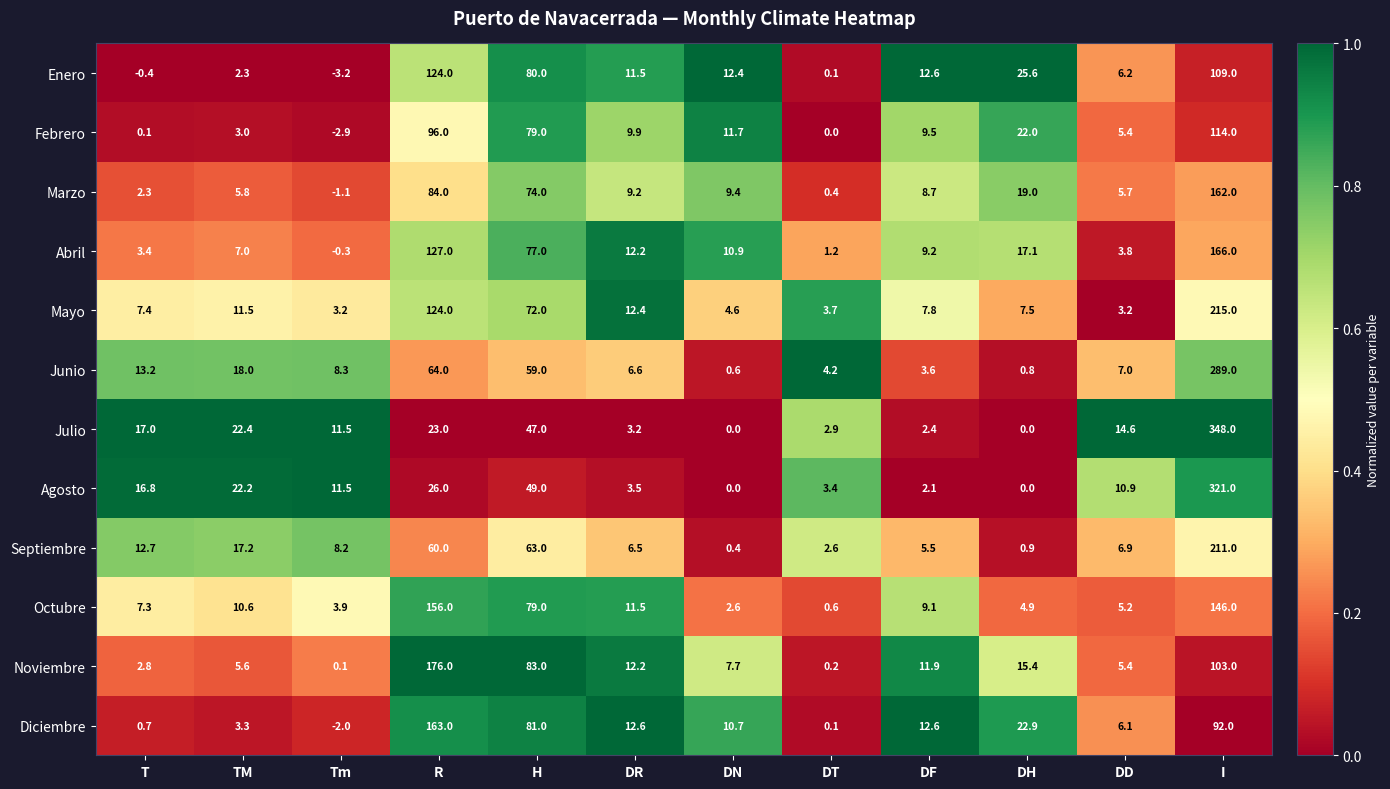

Which label corresponds to the largest value in the chart?

I